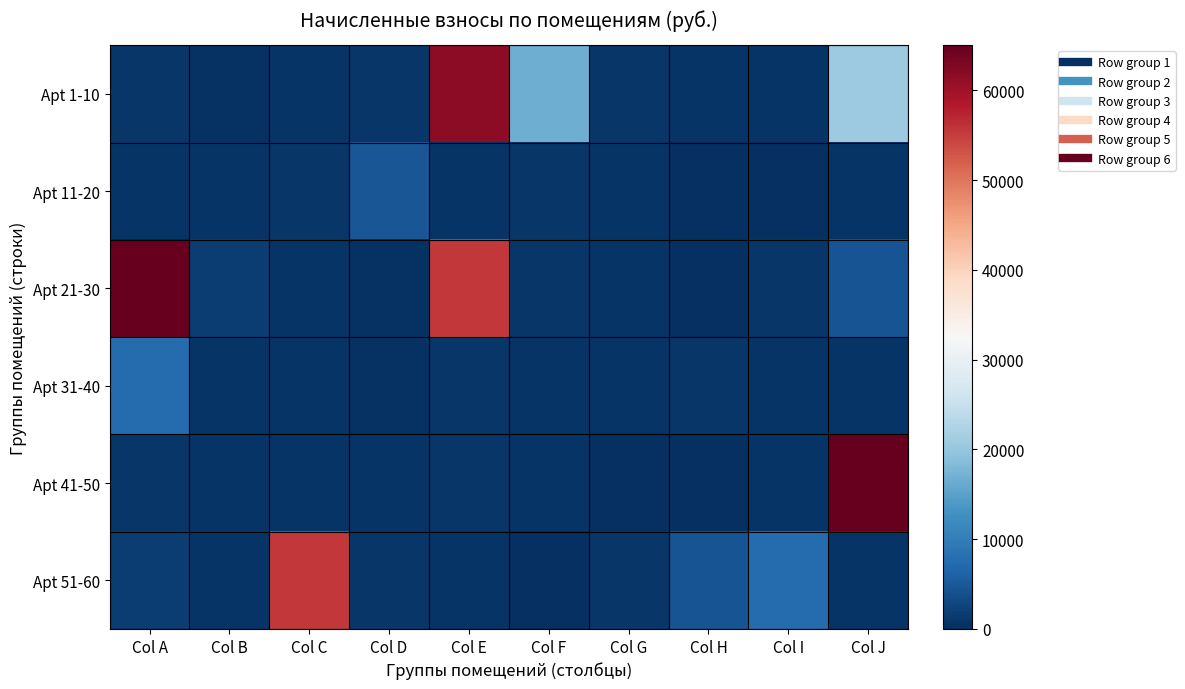

Which label corresponds to the largest value in the chart?

Col A